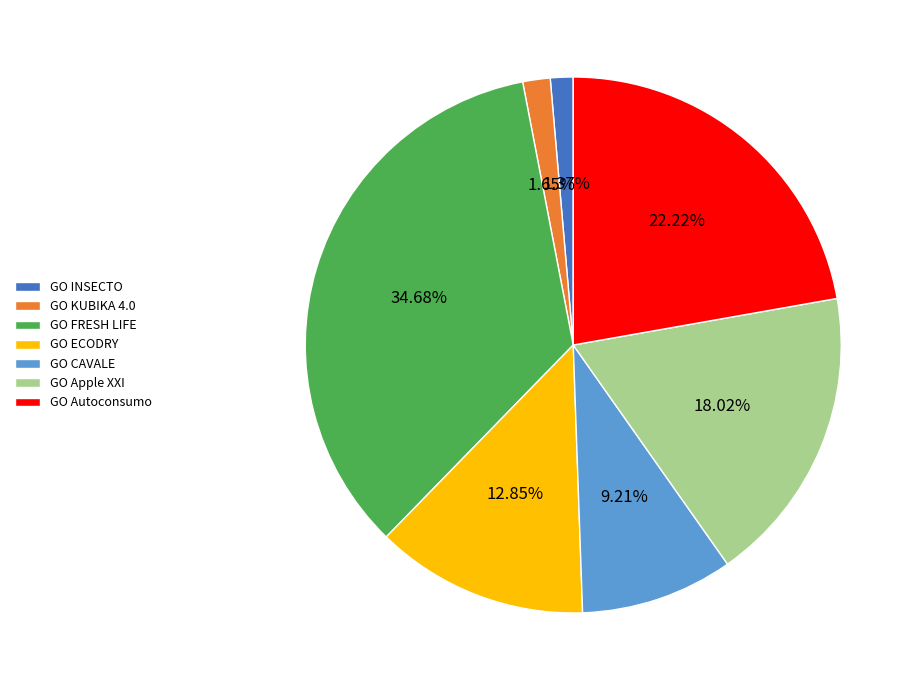

To the nearest percent, what is the difference between the GO FRESH LIFE and GO INSECTO slice percentages?

33%